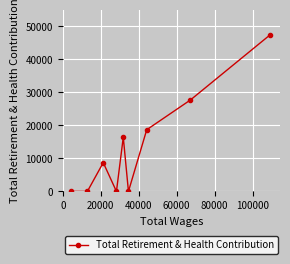

What is the value of the 3rd point from the left?

8724